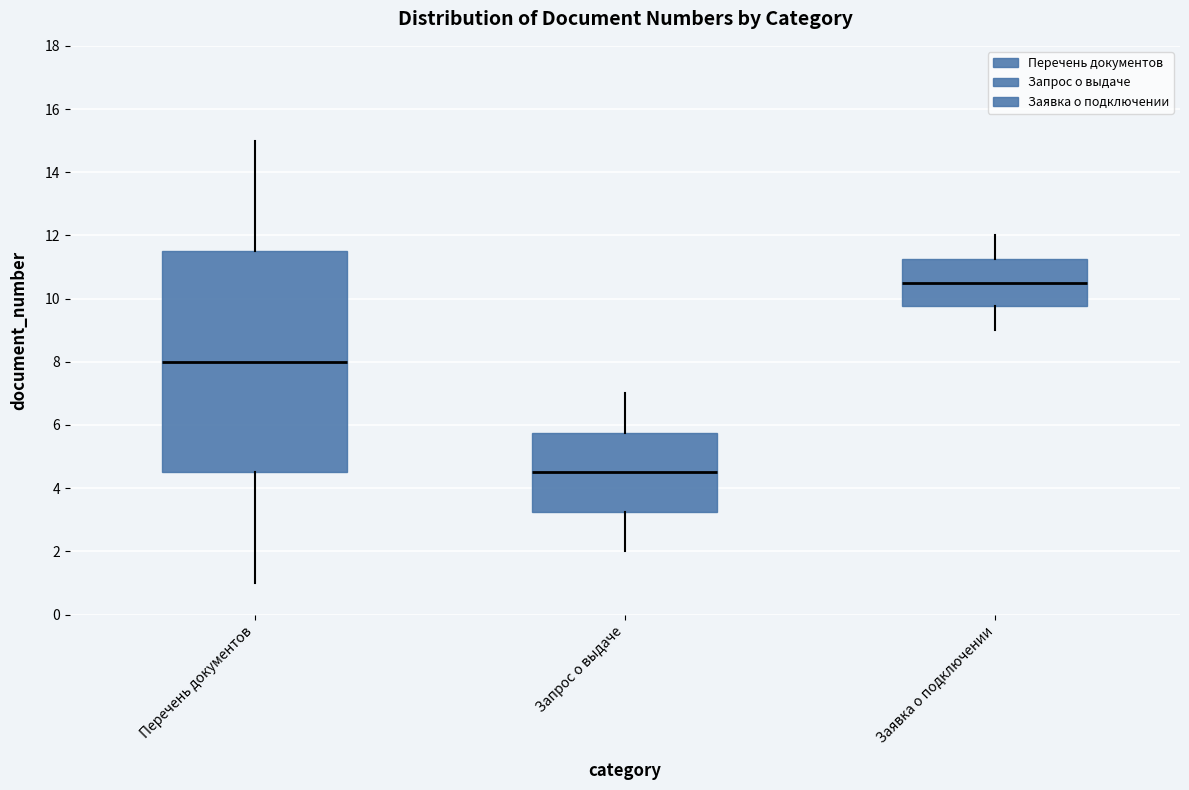

Reading left to right, read every box against the y-axis: the position of its median line, the range the box covers, and the ends of its whiskers. The values are not printed on the chart, so give them approximately, as read against the axis.

Перечень документов: median 8.0, box 4.6 to 11.6, whiskers 1.0 to 15.0
Запрос о выдаче: median 4.6, box 3.2 to 5.8, whiskers 2.0 to 7.0
Заявка о подключении: median 10.6, box 9.8 to 11.2, whiskers 9.0 to 12.0